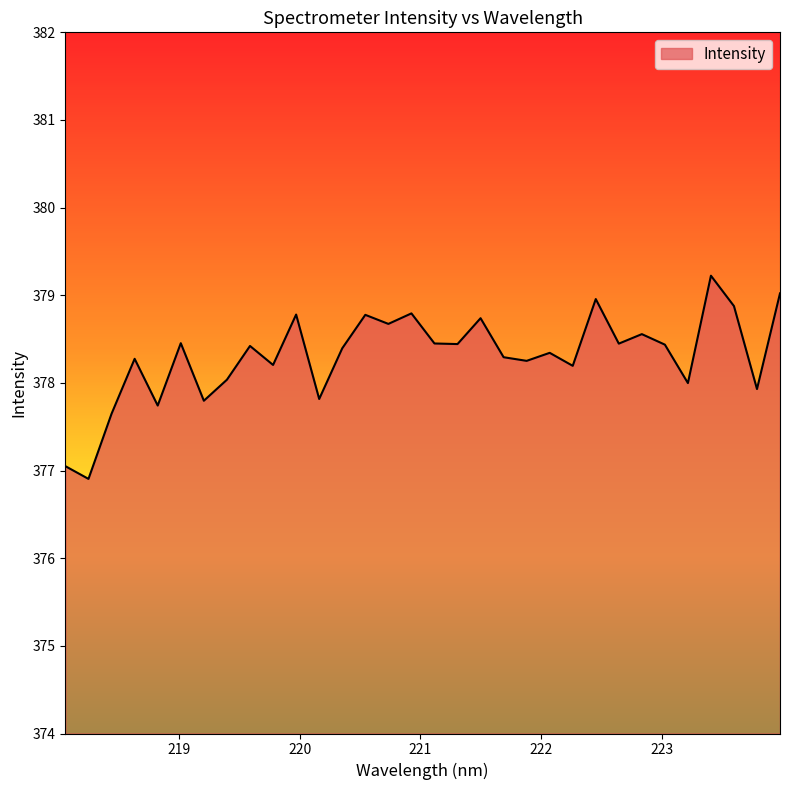

What is the difference between the maximum and minimum values?

2.3